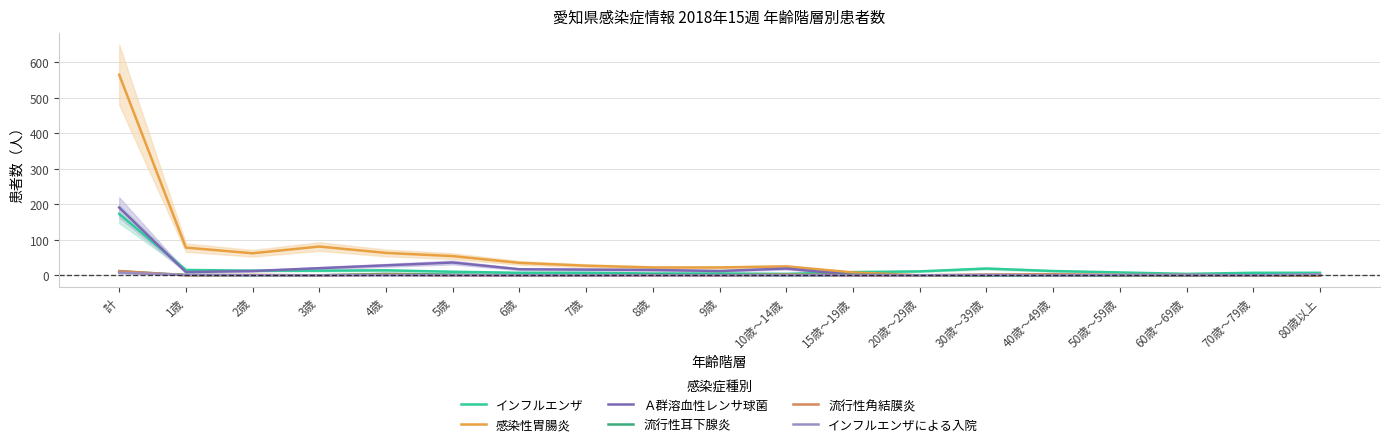

At which category is the sum across all series the highest?

計